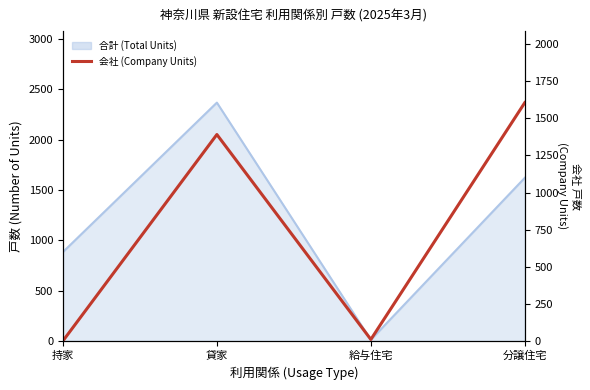

Reading left to right, extract all data points from this chart.

持家=0	貸家=1391	給与住宅=10	分譲住宅=1606